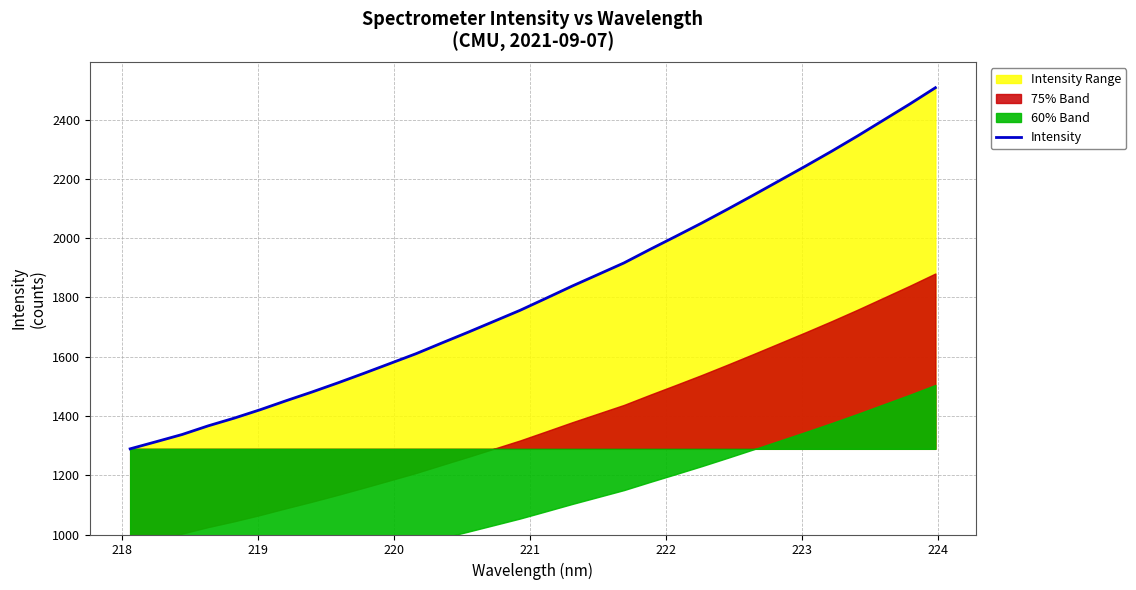

What is the lowest value of the Intensity series?

1289.1